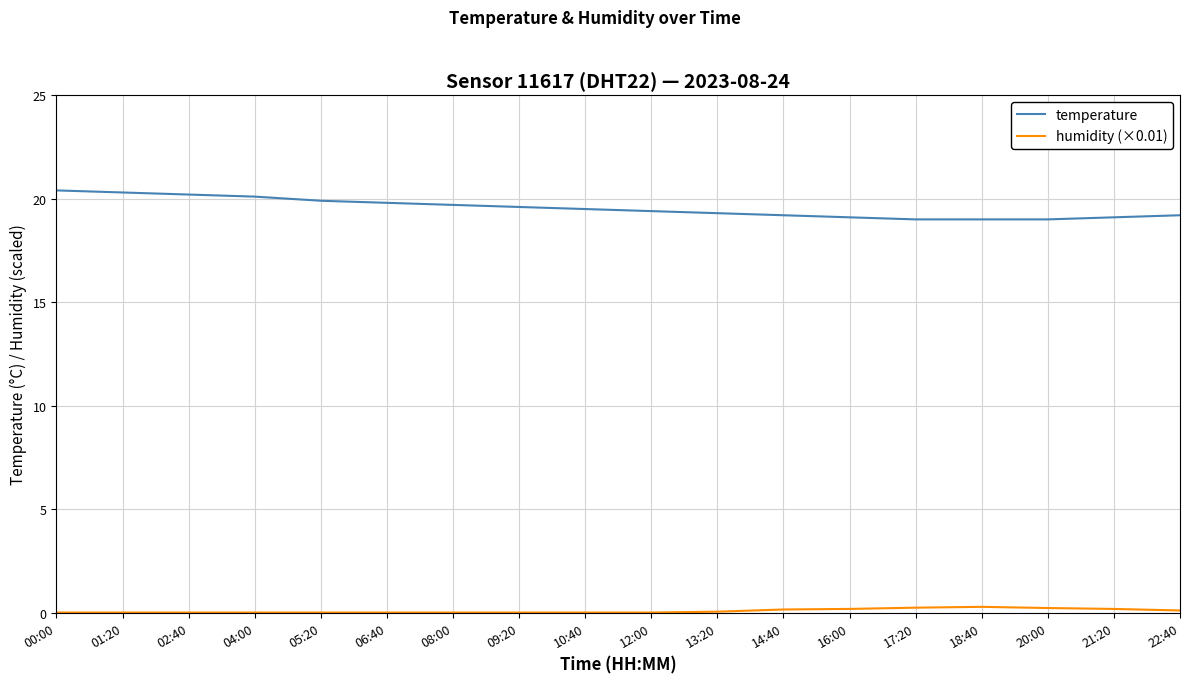

True or false: temperature has a value of 19.0 at 17:20.

True